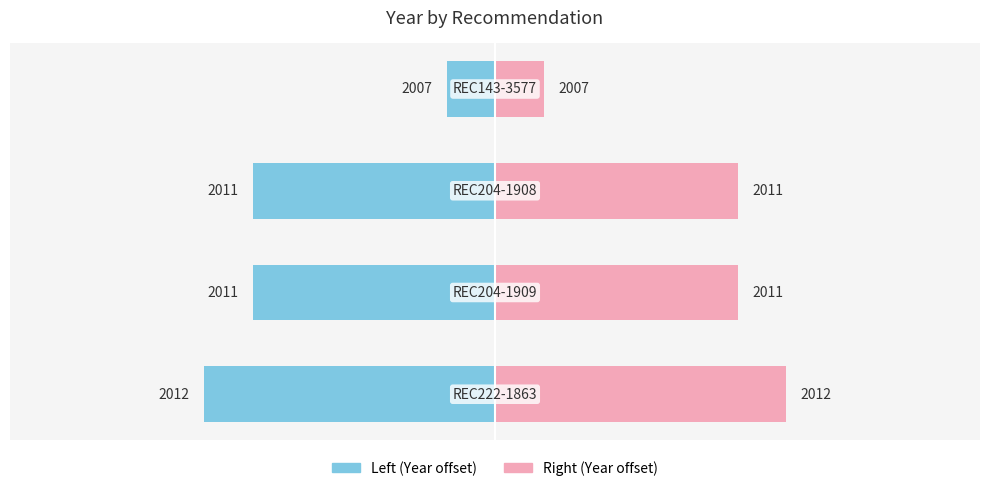

How many values in the Right (Year offset) series are below 5?

1